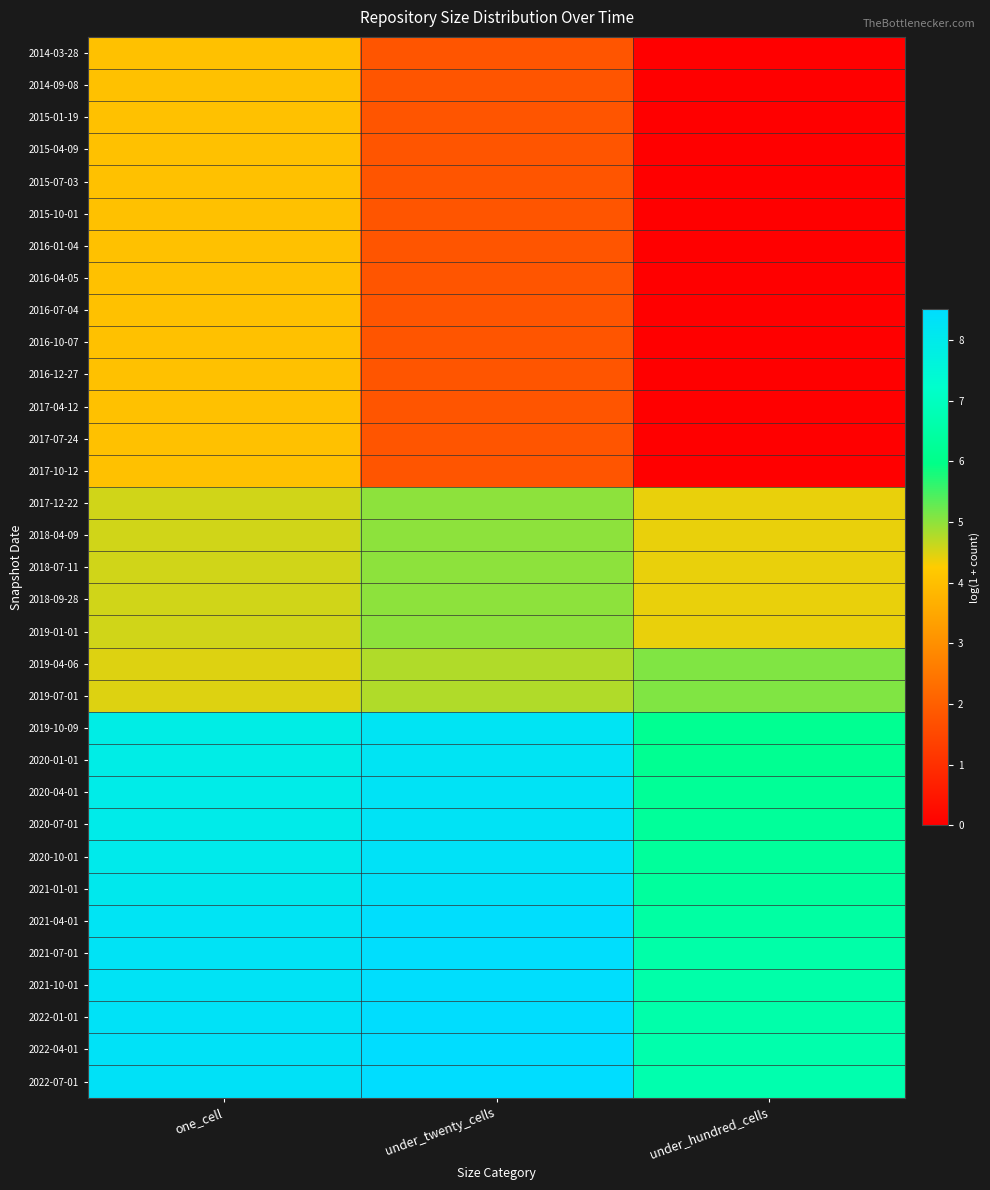

What is the total value across all series at under_hundred_cells?

109.2